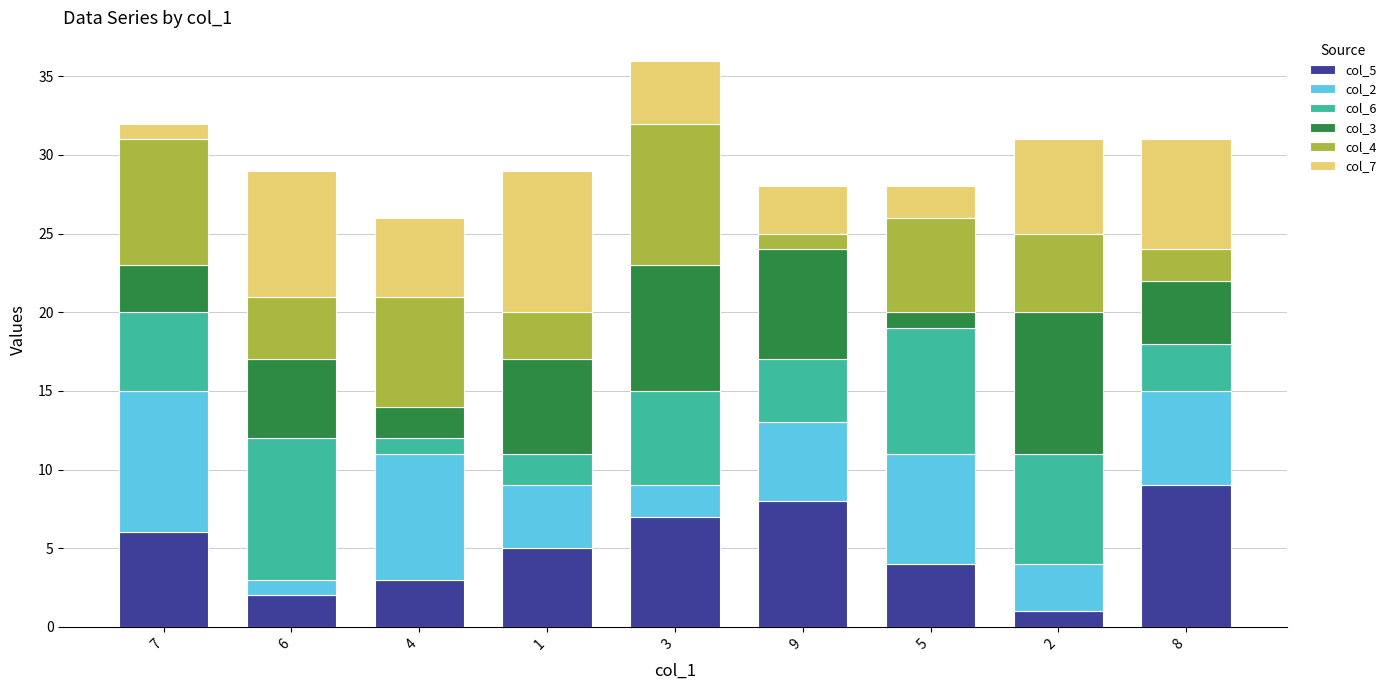

The value of col_5 at 9 is 8. True or false?

True